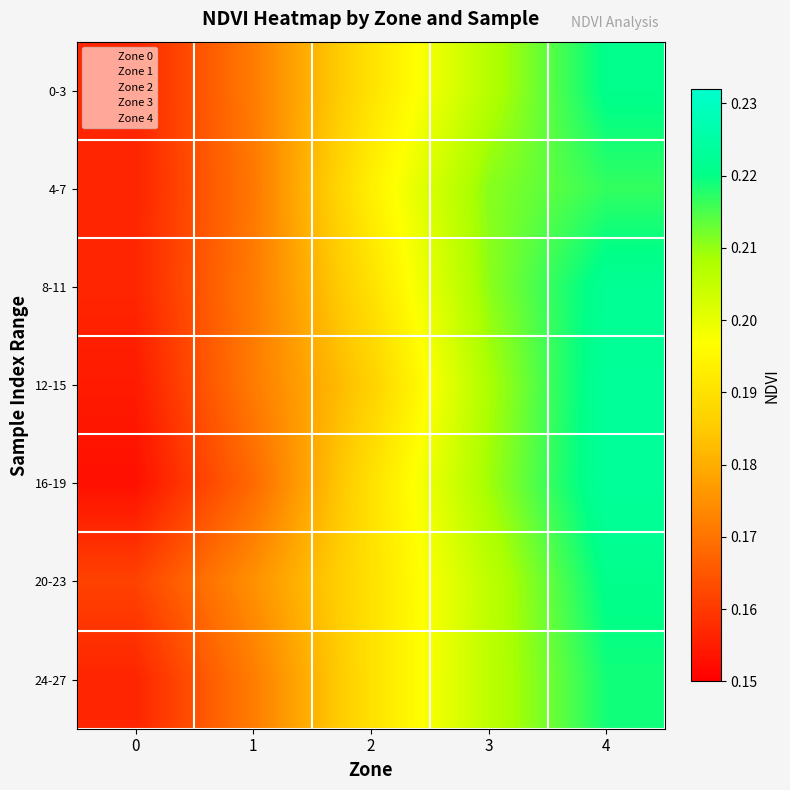

Reading left to right, list all the values displayed in this chart.

0-3: 0=0.2	1=0.2	2=0.2	3=0.2	4=0.2
4-7: 0=0.2	1=0.2	2=0.2	3=0.2	4=0.2
8-11: 0=0.2	1=0.2	2=0.2	3=0.2	4=0.2
12-15: 0=0.2	1=0.2	2=0.2	3=0.2	4=0.2
16-19: 0=0.2	1=0.2	2=0.2	3=0.2	4=0.2
20-23: 0=0.2	1=0.2	2=0.2	3=0.2	4=0.2
24-27: 0=0.2	1=0.2	2=0.2	3=0.2	4=0.2